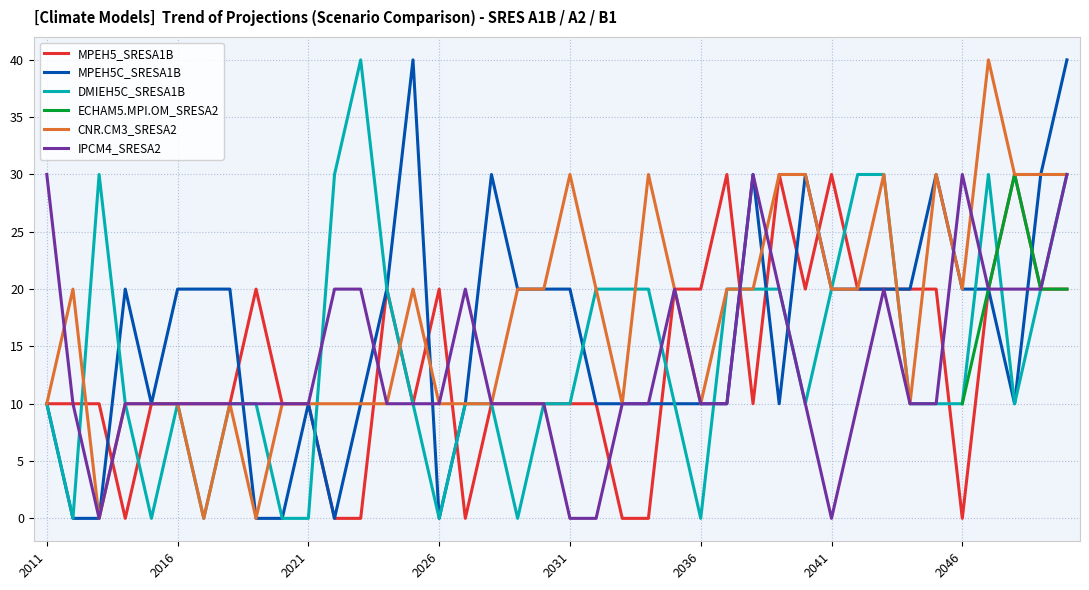

Rank the categories by DMIEH5C_SRESA1B value from highest to lowest.

2023, 2013, 2022, 2042, 2043, 2047, 2050, 2024, 2032, 2033, 2034, 2037, 2038, 2039, 2041, 2049, 2011, 2014, 2016, 2018, 2019, 2025, 2027, 2028, 2030, 2031, 2035, 2040, 2044, 2045, 2046, 2048, 2012, 2015, 2017, 2020, 2021, 2026, 2029, 2036